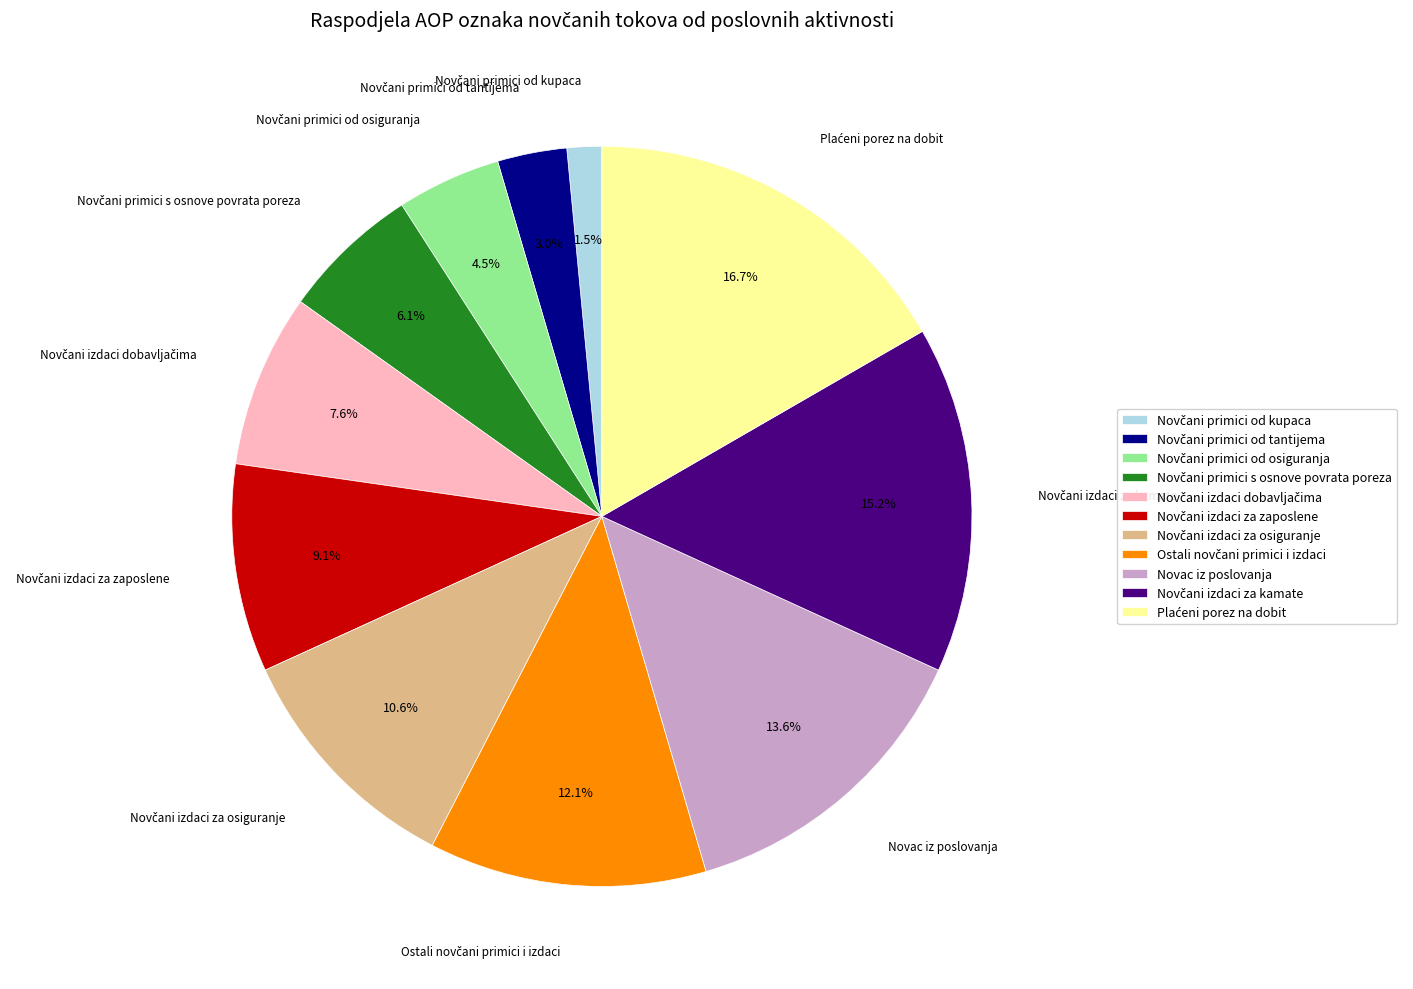

Does any single category account for the majority?

No